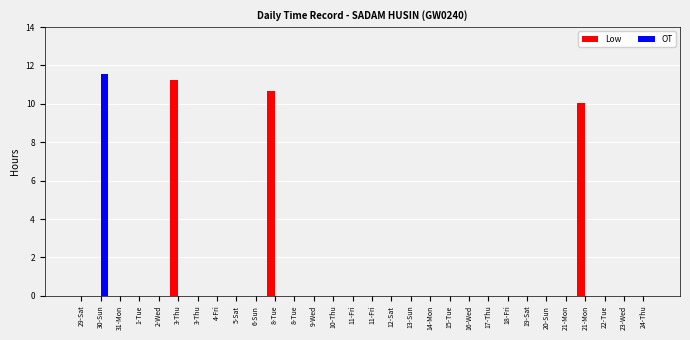

Which category has the highest value in the Low series?

3-Thu